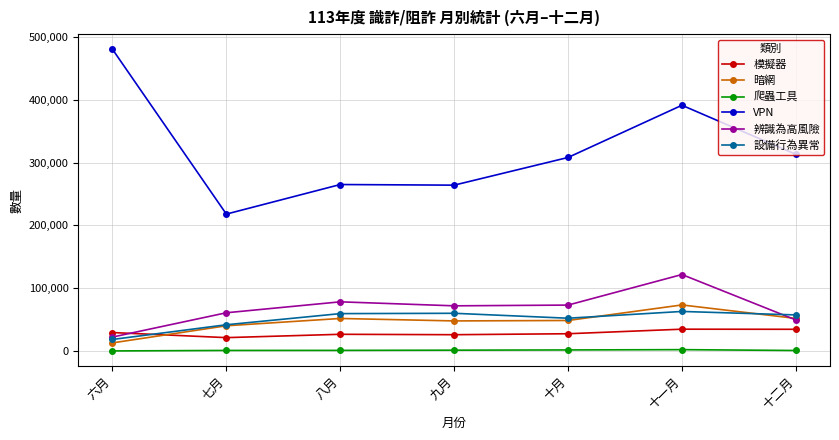

Is the value of 模擬器 at 十一月 greater than the value of 設備行為異常 at 八月?

No